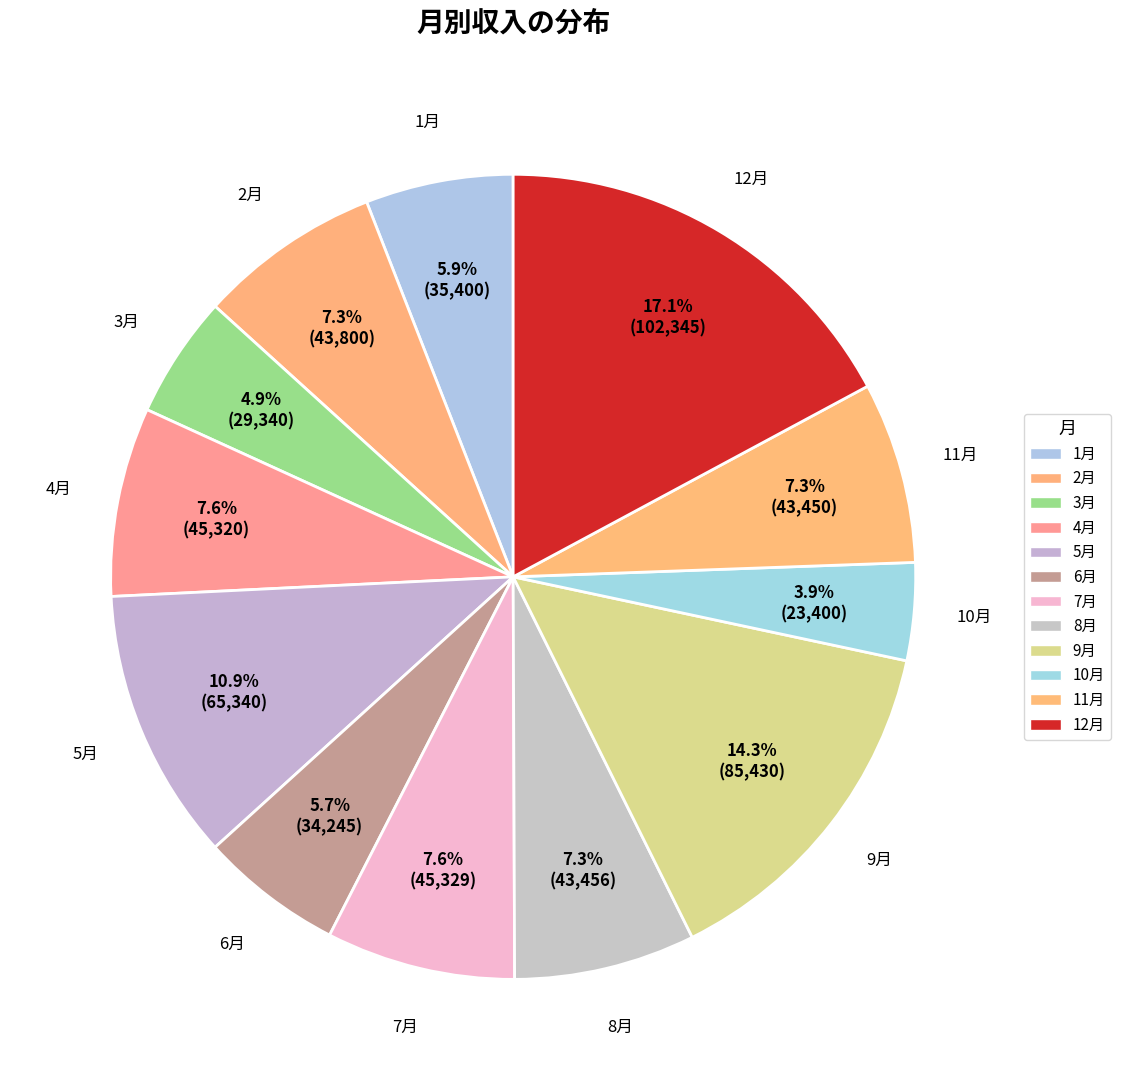

What is the ratio of the value at 1月 to the value at 10月?

1.5